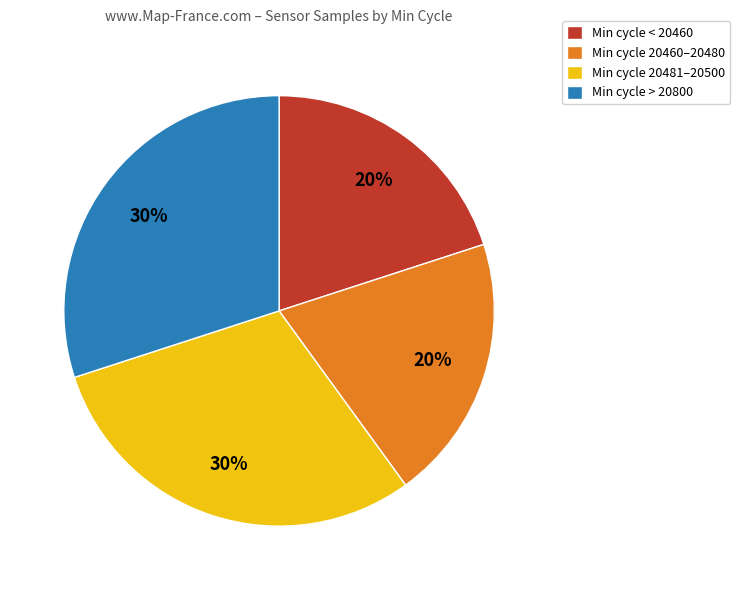

Does any single category account for the majority?

No